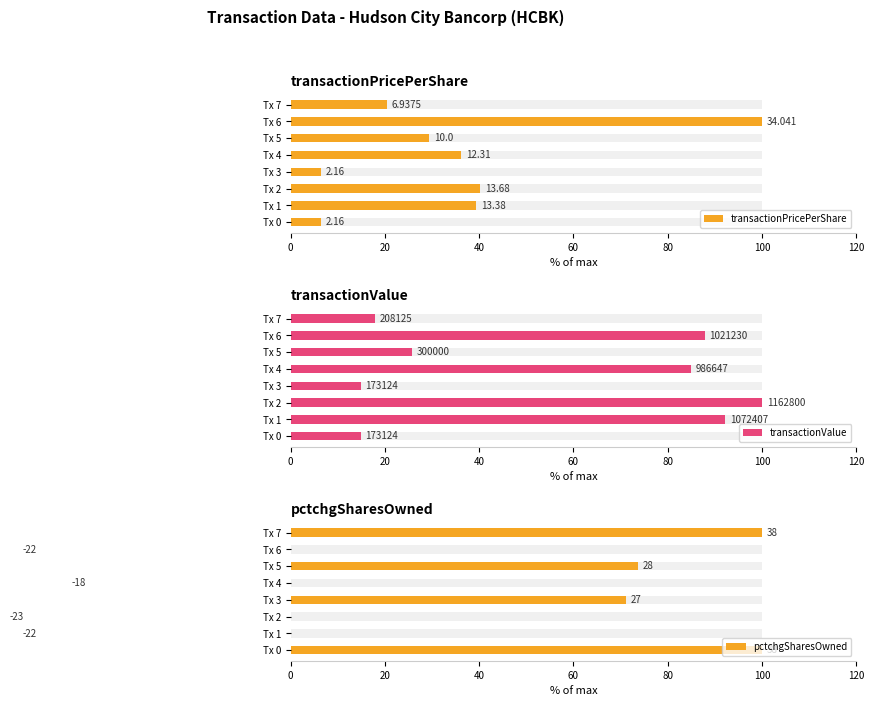

Reading left to right, extract all data points from this chart.

transactionPricePerShare: 6.3	39.3	40.2	6.3	36.2	29.4	100.0	20.4
transactionValue: 14.9	92.2	100.0	14.9	84.9	25.8	87.8	17.9
pctchgSharesOwned: 100.0	-57.9	-60.5	71.1	-47.4	73.7	-57.9	100.0